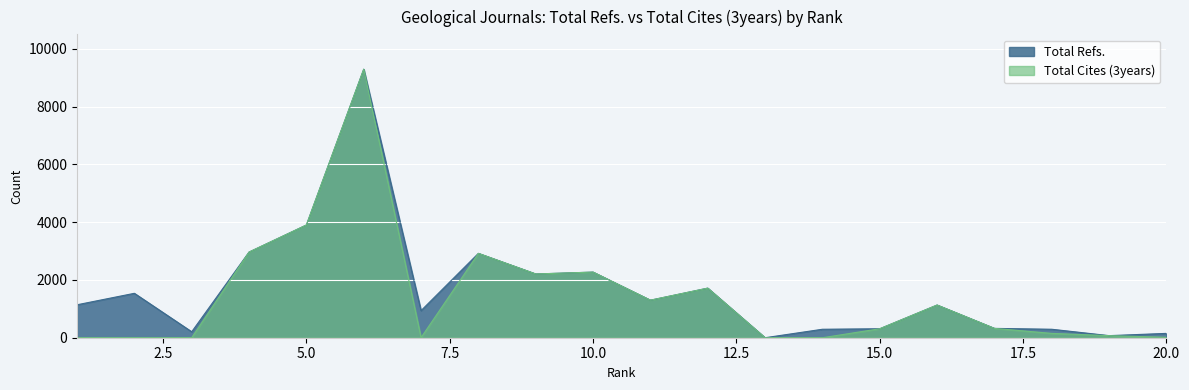

What is the greatest value displayed?

9292